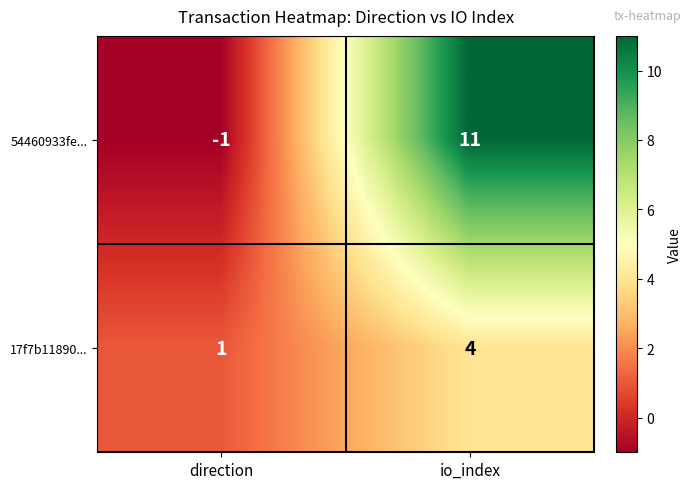

The 54460933fe... series shows 15 at io_index. True or false?

False